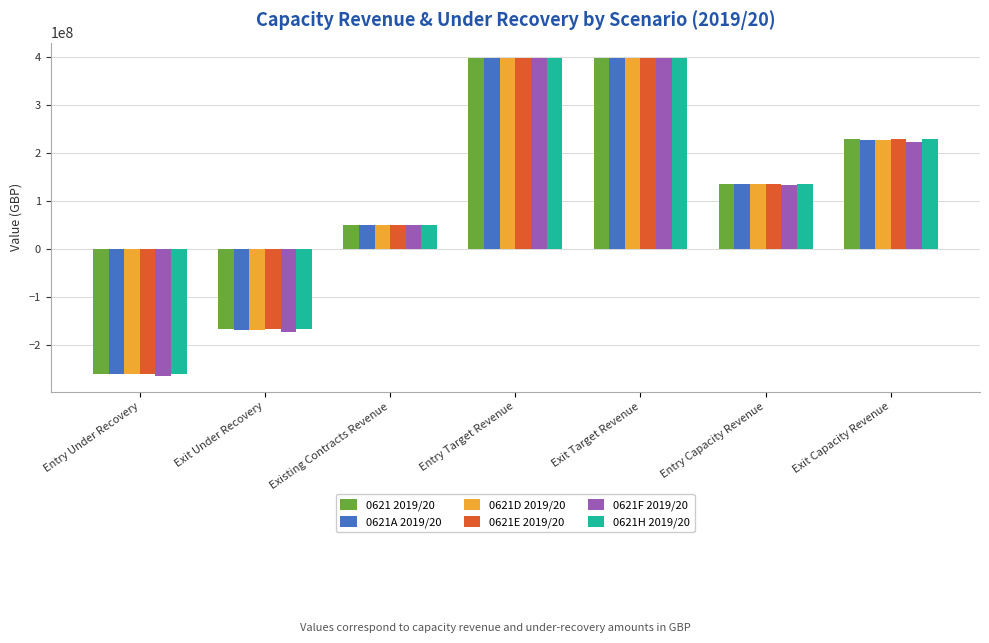

Which series has the widest spread of values?

0621F 2019/20